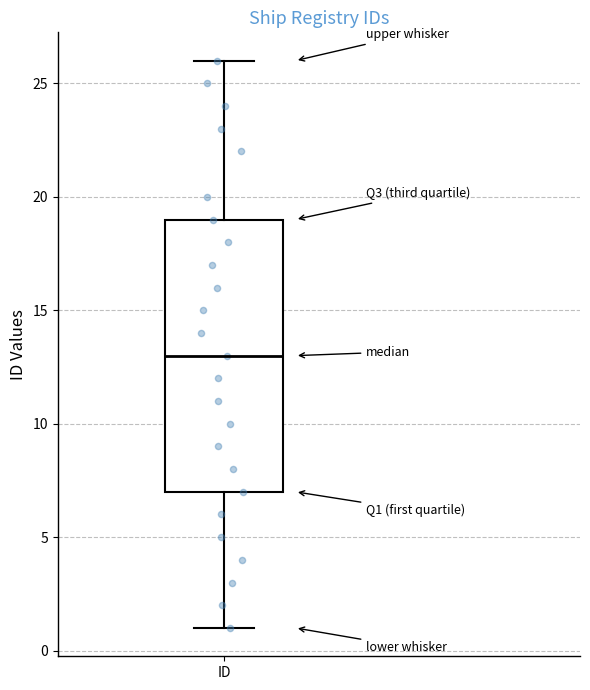

Read this box plot against the y-axis: the position of the median line, the range covered by the box, and the ends of both whiskers. The values are not printed on the chart, so give them approximately, as read against the axis.

median 13, box 7 to 19, whiskers 1 to 26